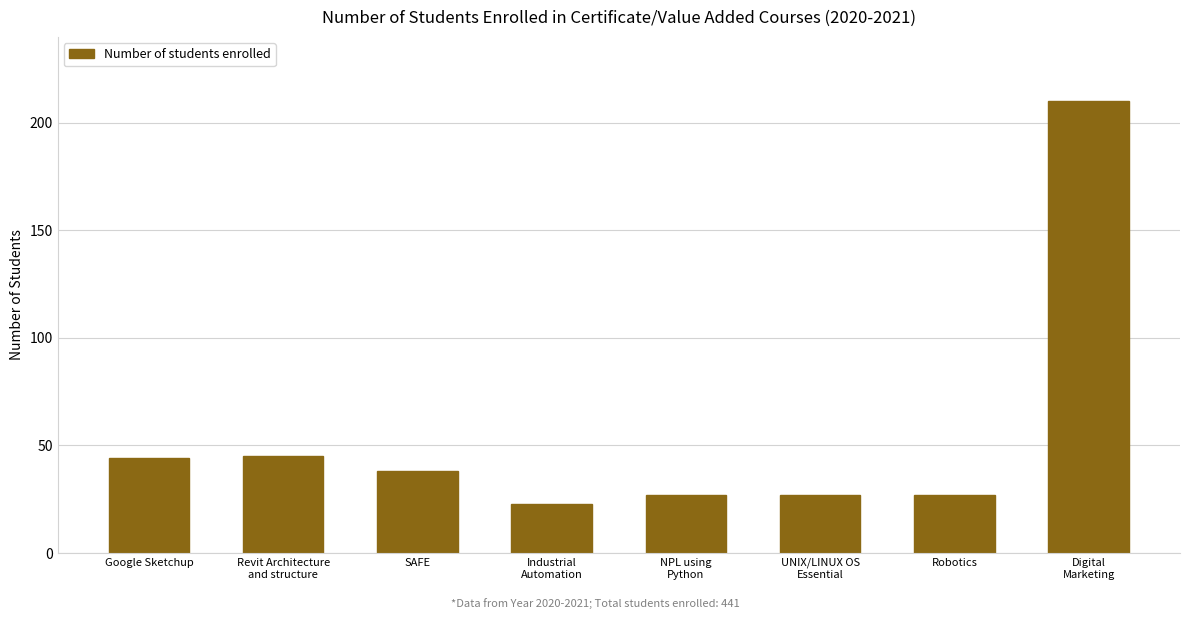

Count the number of data series in this chart.

1